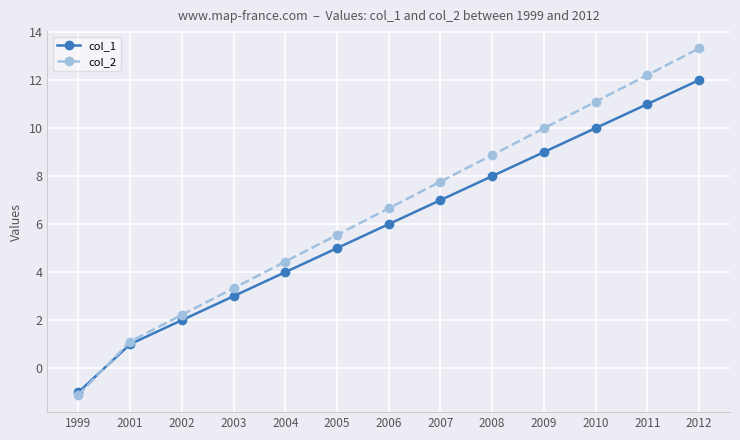

Which series has the widest spread of values?

col_2